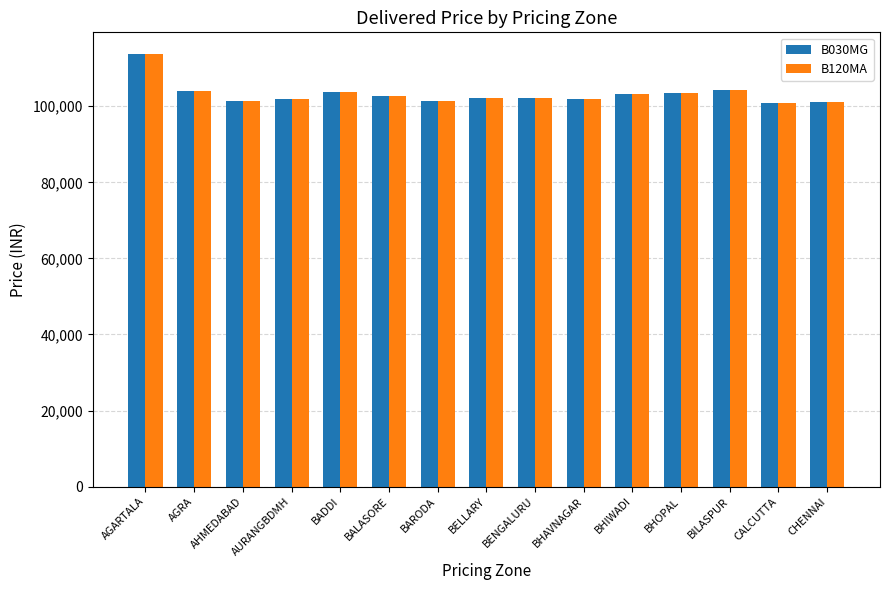

What is the minimum value shown in the chart?

100763